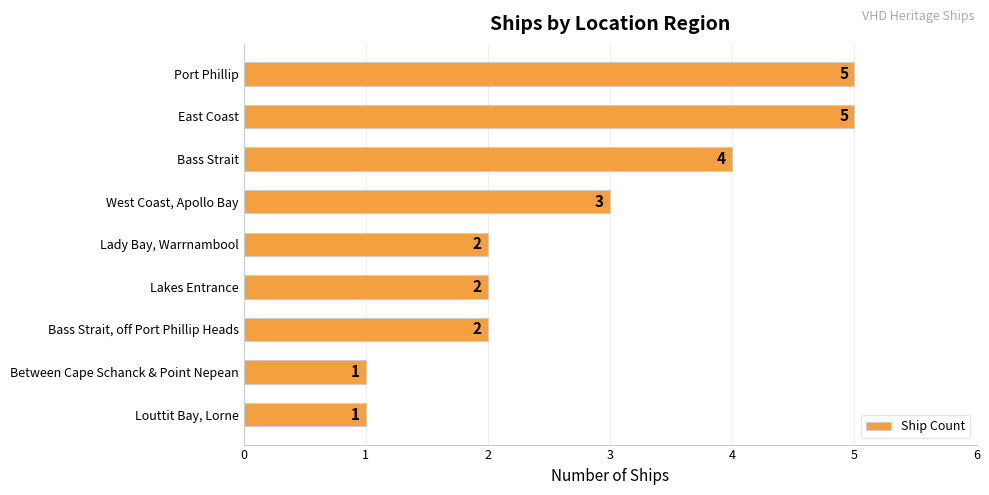

Reading bottom to top, list all the values displayed in this chart.

1	1	2	2	2	3	4	5	5